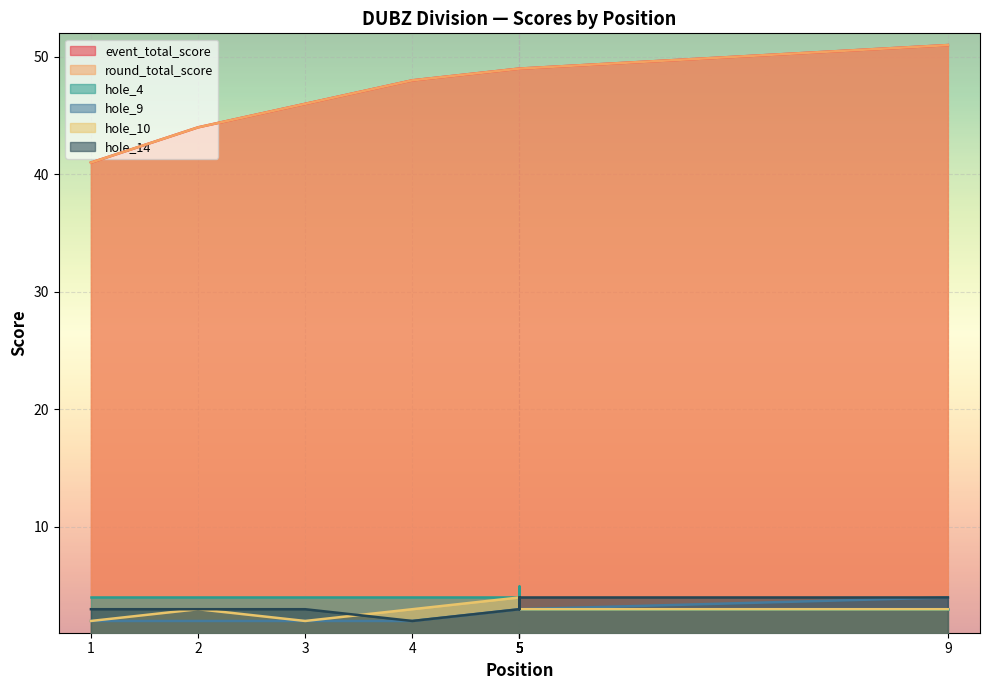

How many values in the hole_14 series exceed 3?

3